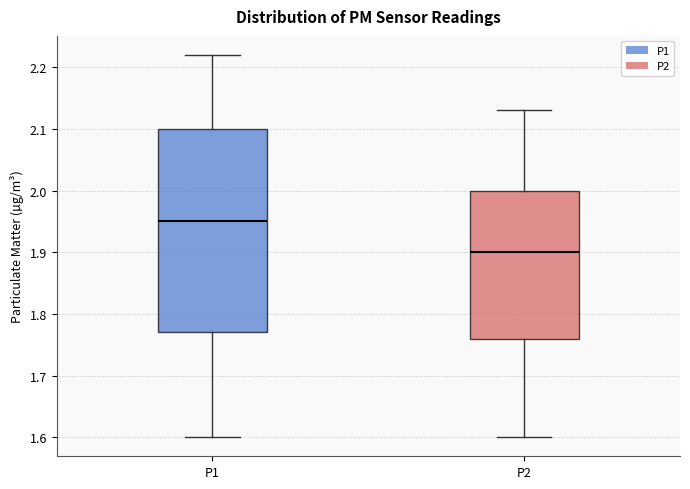

Comparing the boxes themselves (not the whiskers), which one is the tallest?

P1